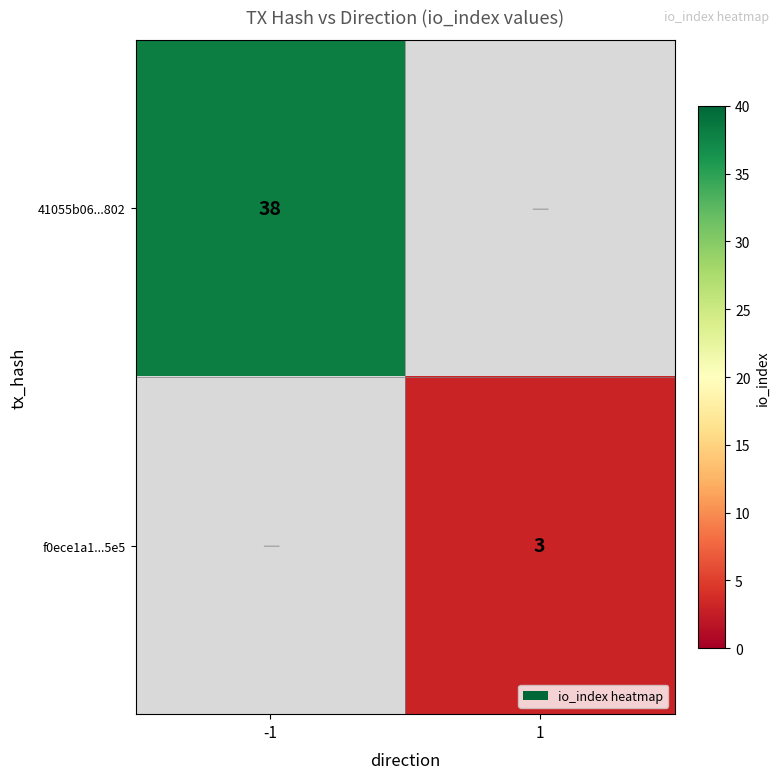

The f0ece1a1...5e5 series shows 3 at 1. True or false?

True